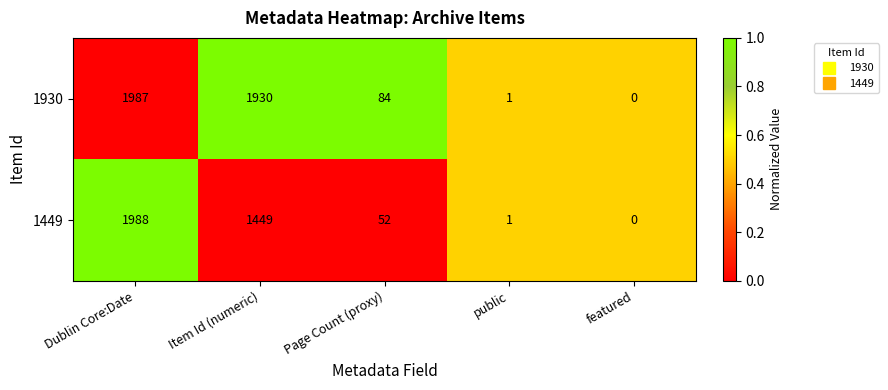

How many series are shown in this chart?

2